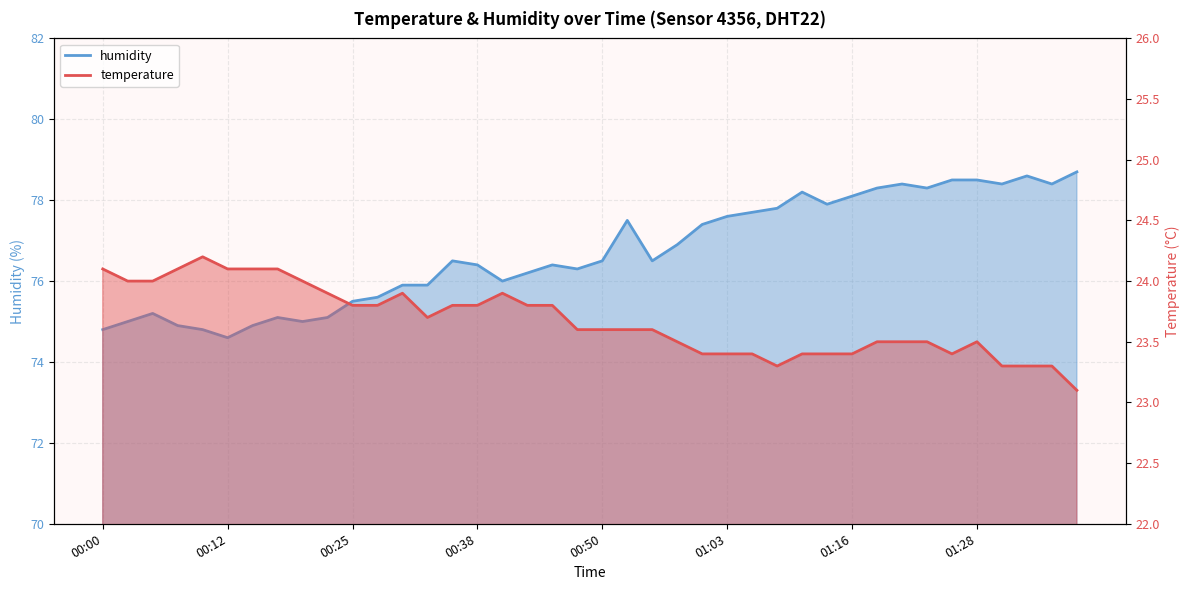

Reading right to left, extract all data points from this chart.

temperature: 23.1	23.3	23.3	23.3	23.5	23.4	23.5	23.5	23.5	23.4	23.4	23.4	23.3	23.4	23.4	23.4	23.5	23.6	23.6	23.6	23.6	23.8	23.8	23.9	23.8	23.8	23.7	23.9	23.8	23.8	23.9	24.0	24.1	24.1	24.1	24.2	24.1	24.0	24.0	24.1
humidity: 78.7	78.4	78.6	78.4	78.5	78.5	78.3	78.4	78.3	78.1	77.9	78.2	77.8	77.7	77.6	77.4	76.9	76.5	77.5	76.5	76.3	76.4	76.2	76.0	76.4	76.5	75.9	75.9	75.6	75.5	75.1	75.0	75.1	74.9	74.6	74.8	74.9	75.2	75.0	74.8